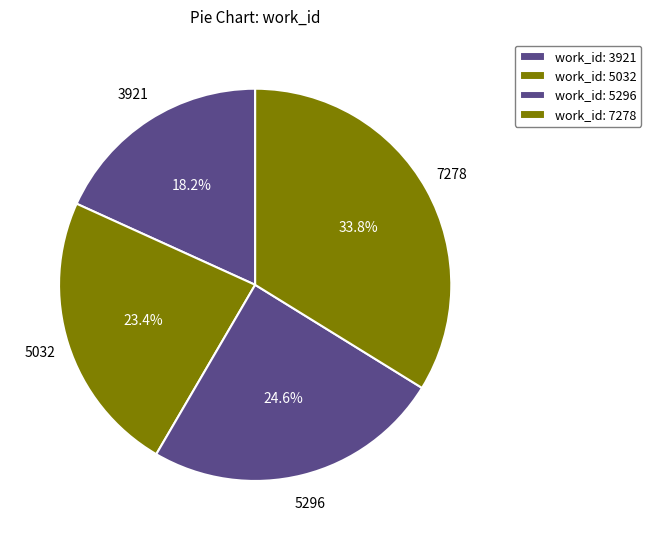

Does any single category account for the majority?

No